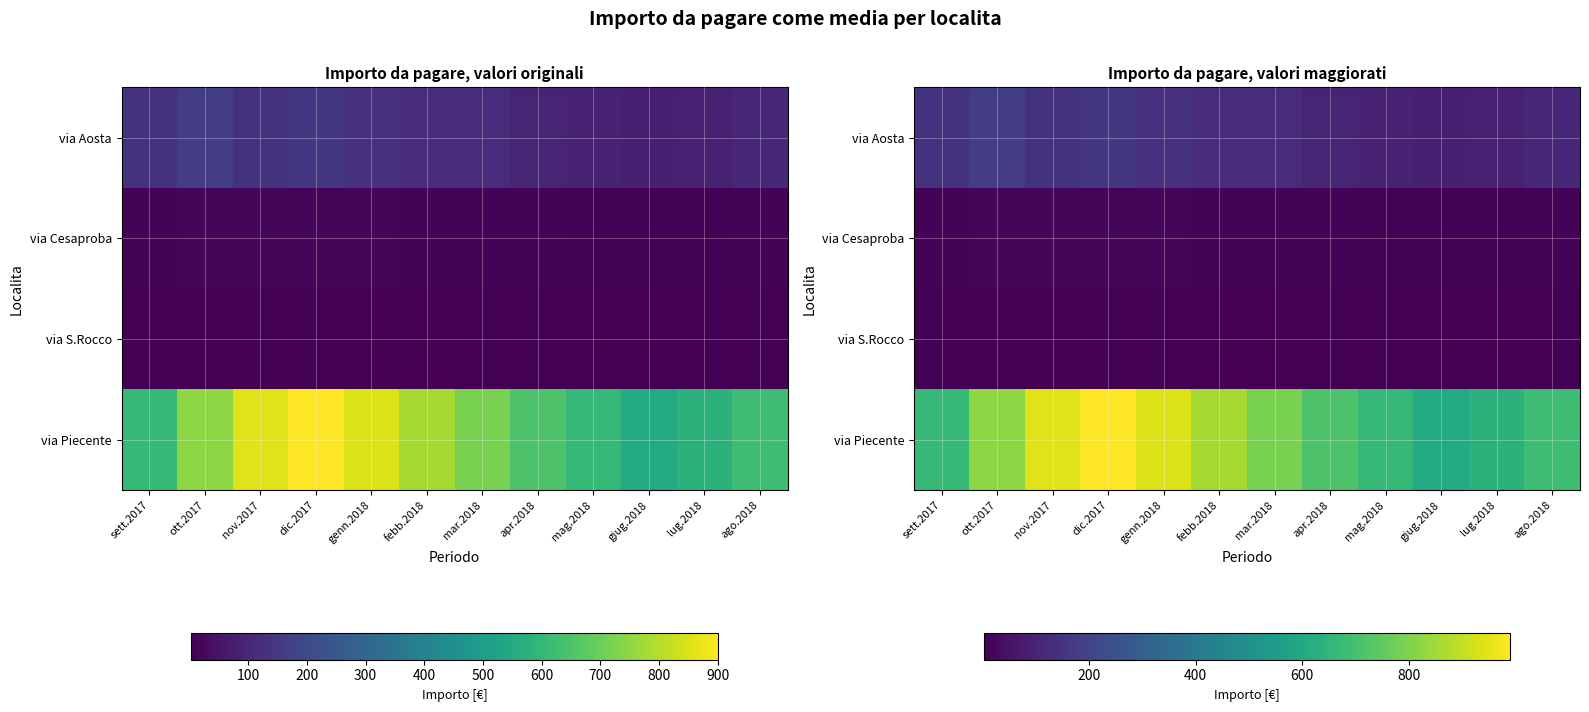

The value of via Aosta at dic.2017 is 98.9. True or false?

False